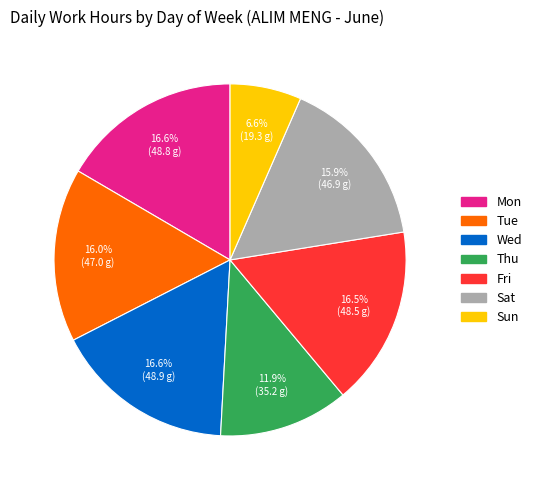

Which category has the smallest portion of the pie?

Sun